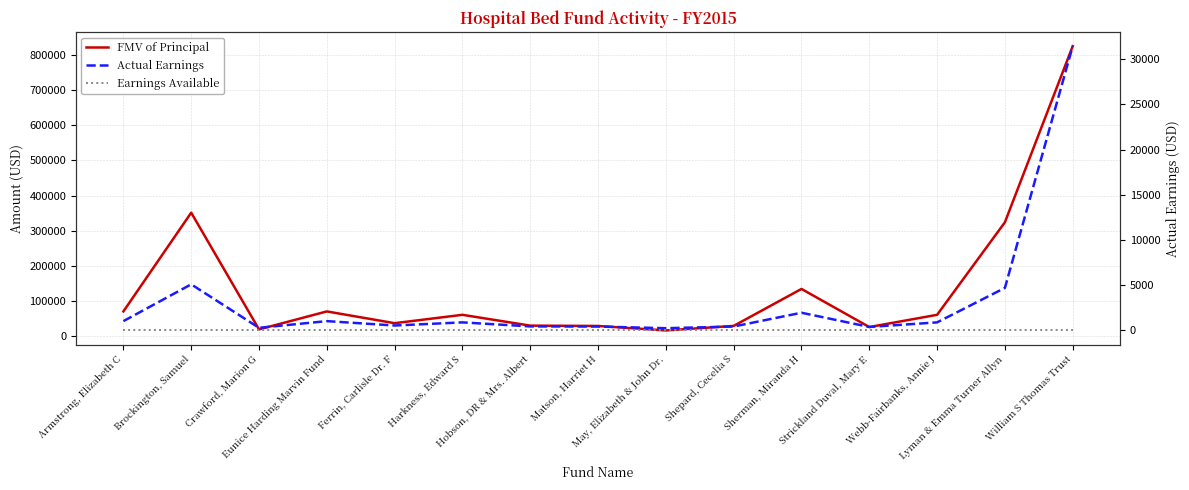

List the series in order of their peak value, lowest first.

Earnings Available, Actual Earnings, FMV of Principal